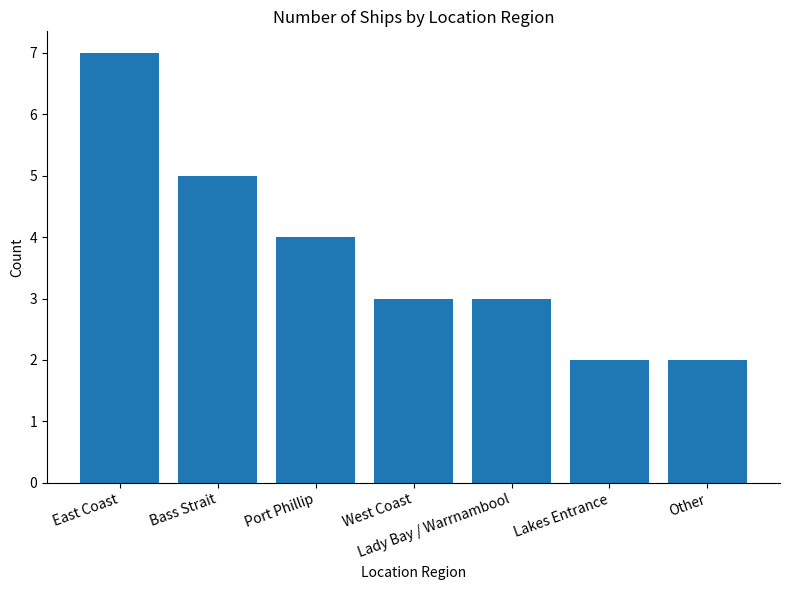

Reading left to right, transcribe all the data shown in this chart.

7	5	4	3	3	2	2